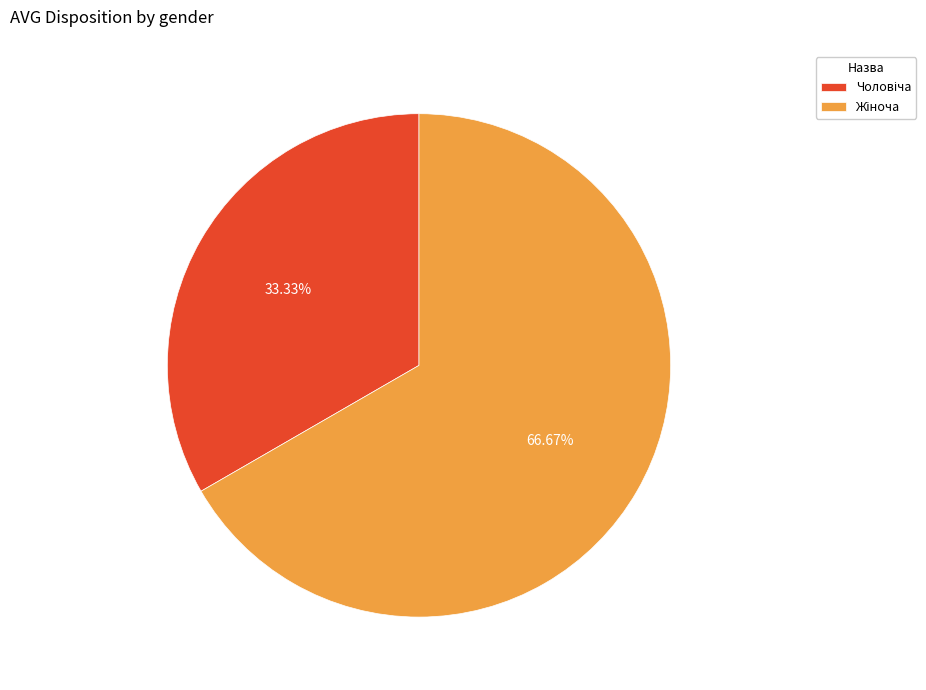

Is there any slice that represents more than half of the pie?

Yes